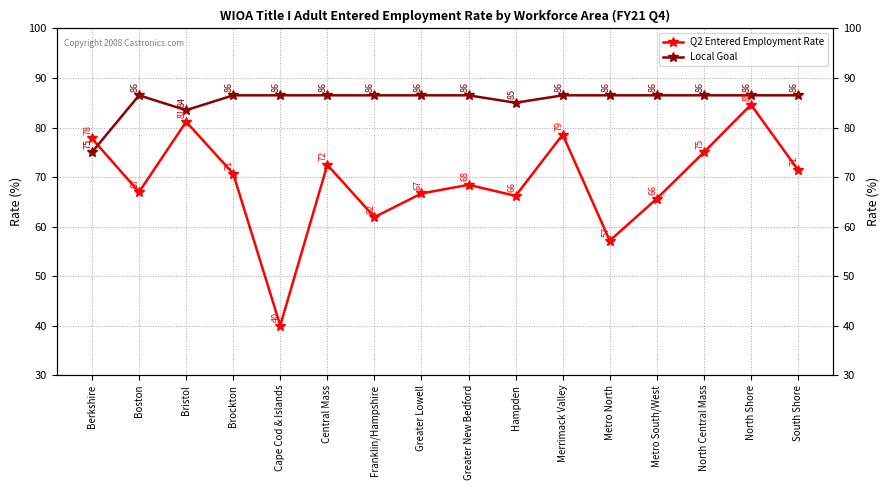

Where does the Local Goal series first go above 86?

Boston